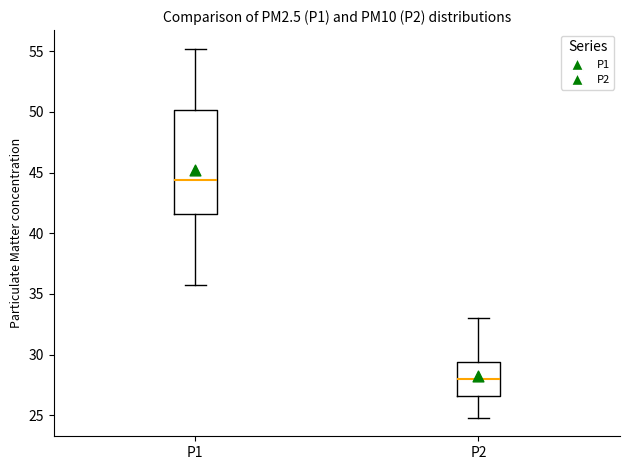

Reading left to right, transcribe this box plot: for each box, give where its median line is, the range the box spans, and where its two whiskers end, as read against the y-axis. The values are not printed on the chart, so give them approximately, as read against the axis.

P1: median 44.5, box 41.5 to 50.0, whiskers 35.5 to 55.0
P2: median 28.0, box 26.5 to 29.5, whiskers 25.0 to 33.0